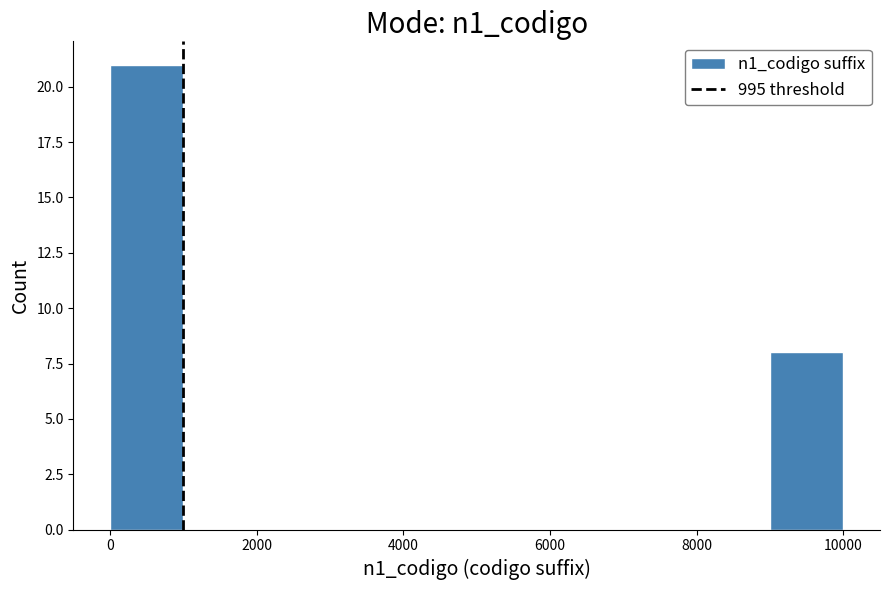

How tall is the bar that spans 9000 to 10000 on the x-axis? Neither the bar edges nor the heights are printed on the chart, so give them approximately, as read against the axes.

8